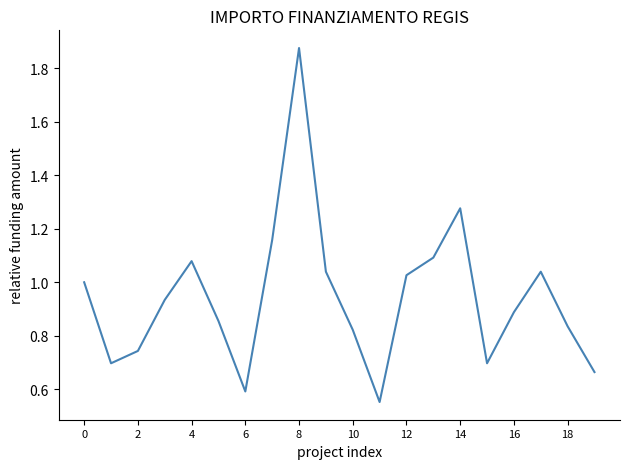

Reading left to right, transcribe all the data shown in this chart.

1.0	0.7	0.7	0.9	1.1	0.9	0.6	1.2	1.9	1.0	0.8	0.6	1.0	1.1	1.3	0.7	0.9	1.0	0.8	0.7